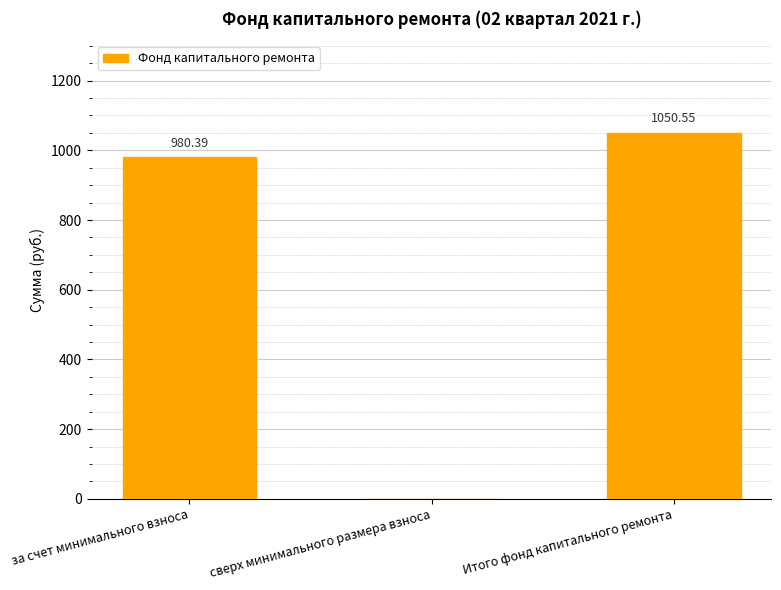

At which category does the chart reach its peak across all series?

Итого фонд капитального ремонта